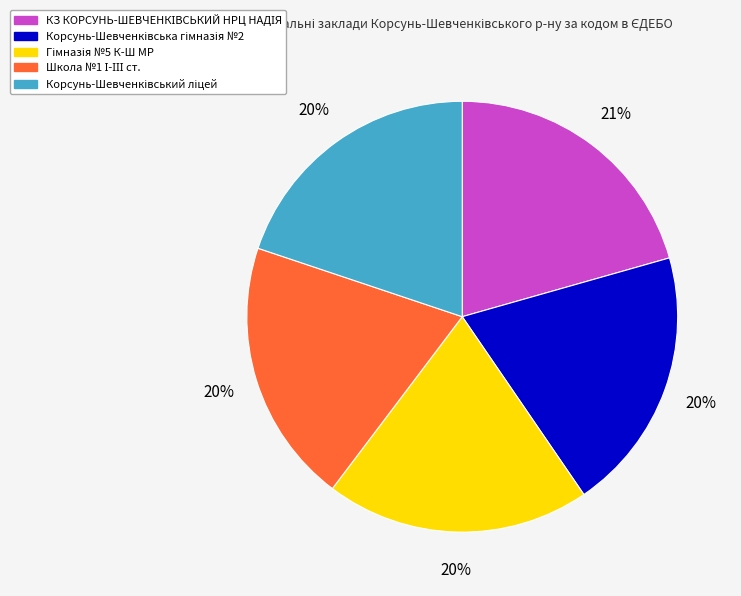

To the nearest percent, what is the average slice percentage?

20%